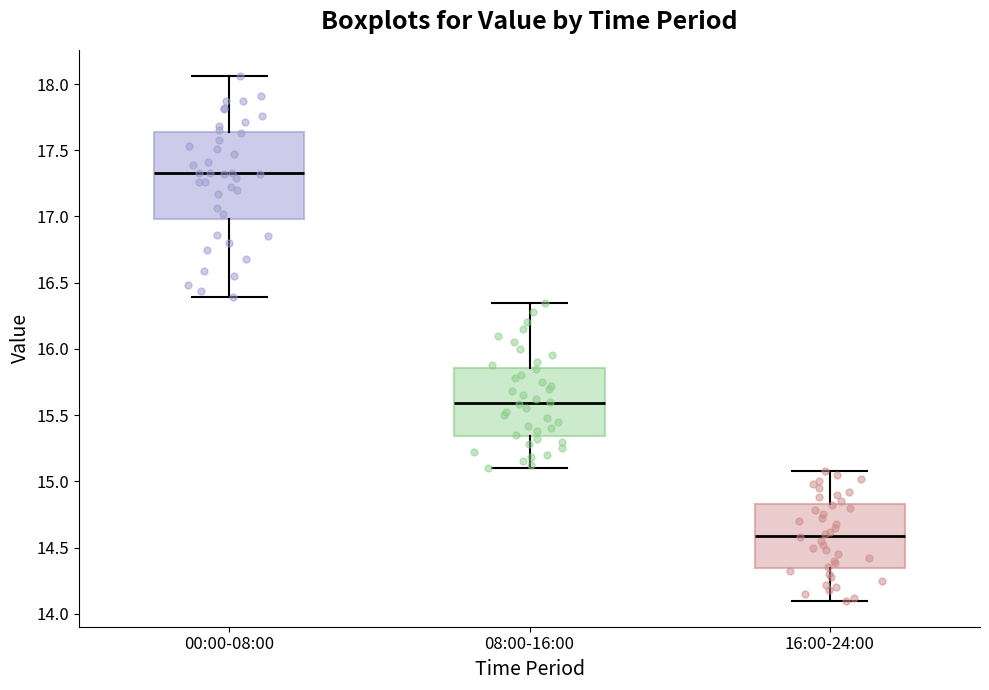

Comparing the boxes themselves (not the whiskers), which one is the tallest?

00:00-08:00